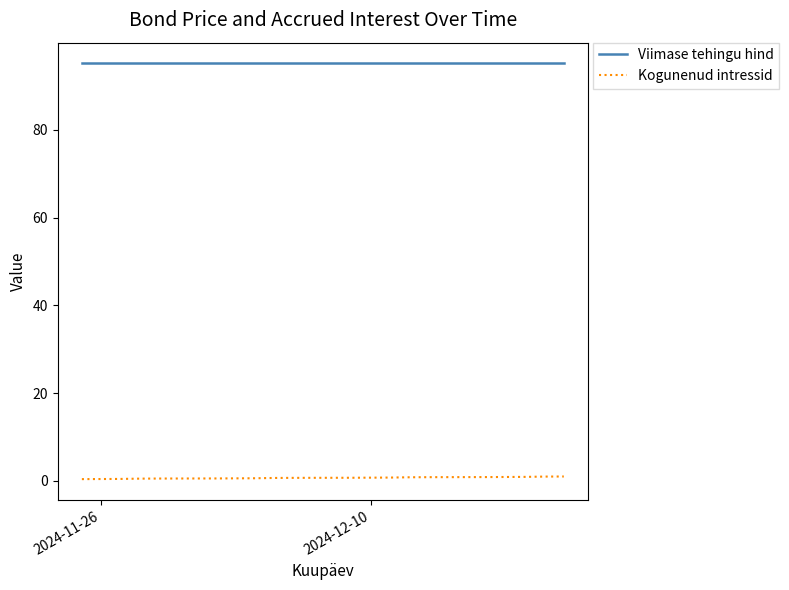

List the series in order of their overall mean, lowest first.

Kogunenud intressid, Viimase tehingu hind